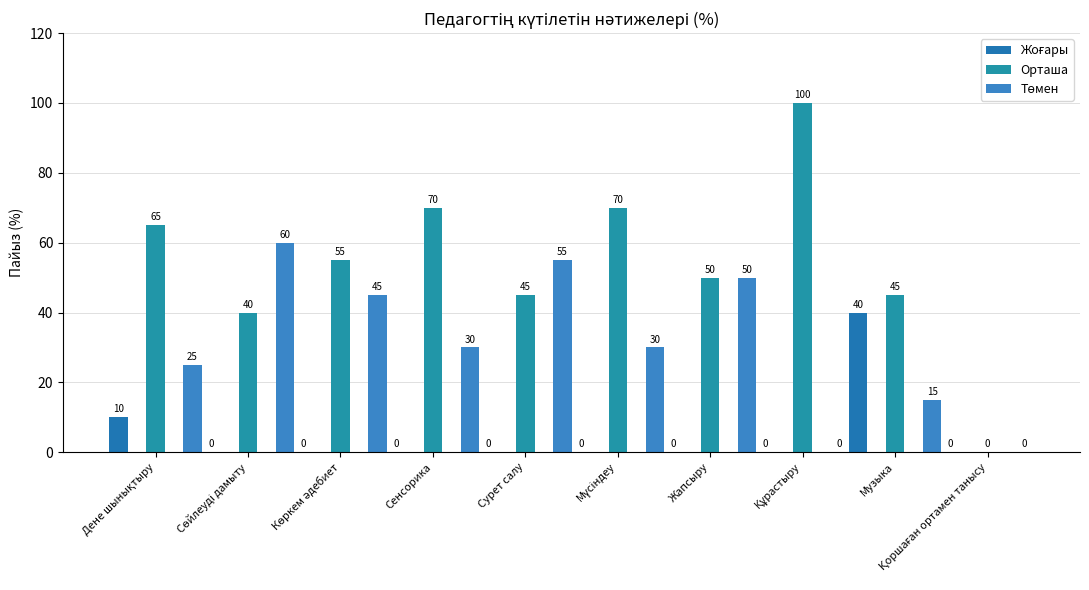

Is the value of Орташа at Құрастыру greater than the value of Жоғары at Сенсорика?

Yes